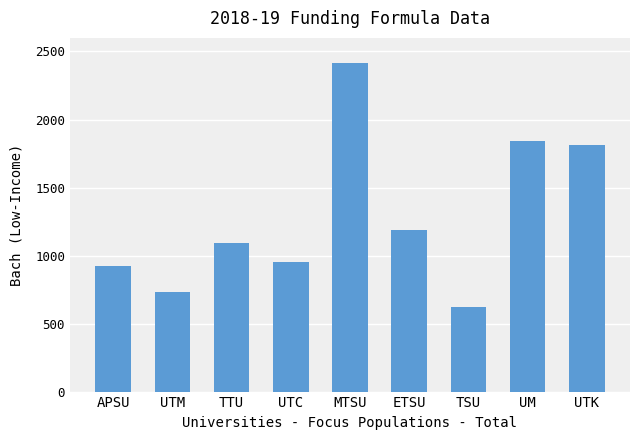

Read the value at TSU, to the nearest 50.

600